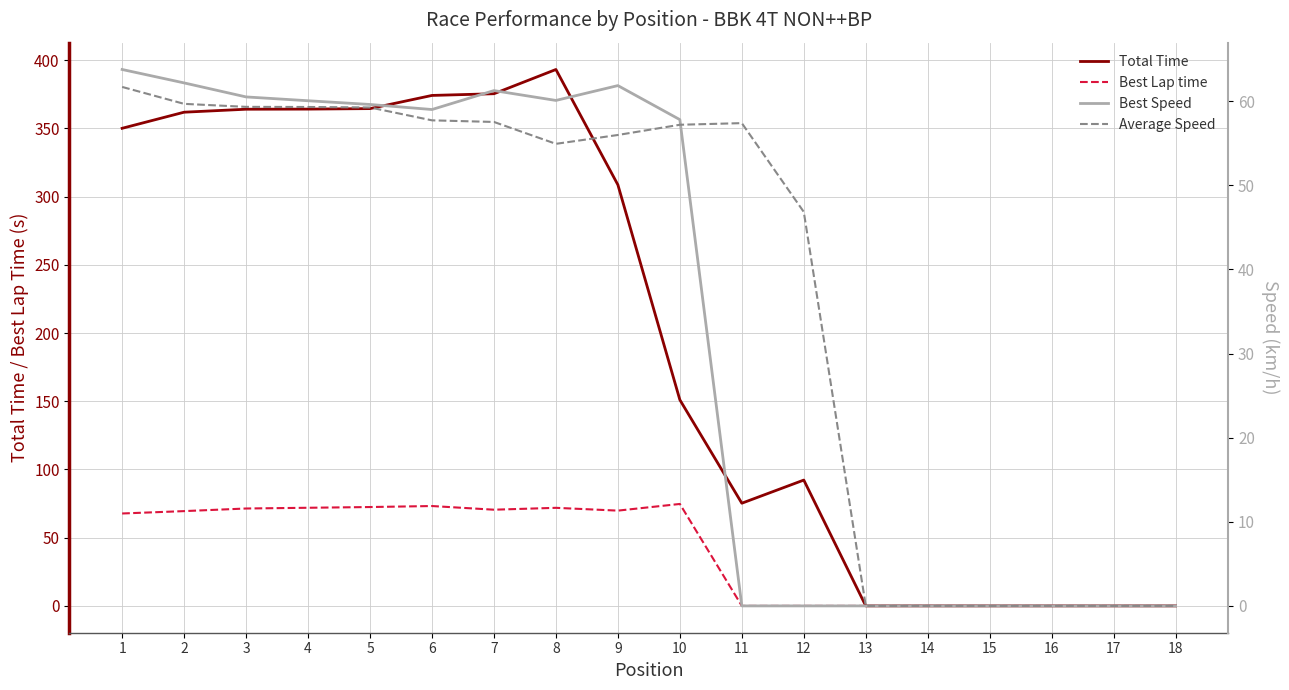

At which category is the sum across all series the highest?

8